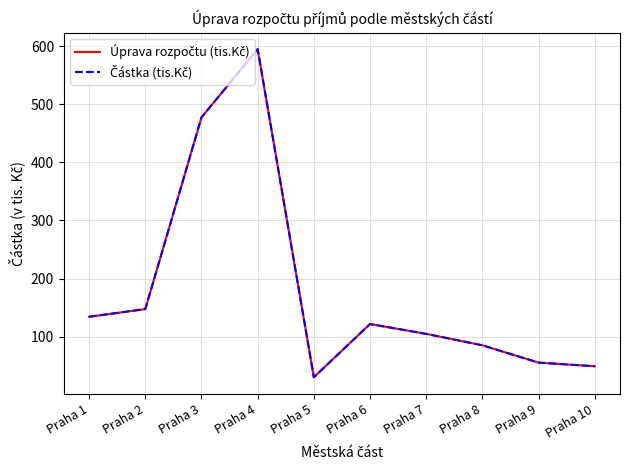

At which category is the sum across all series the highest?

Praha 4